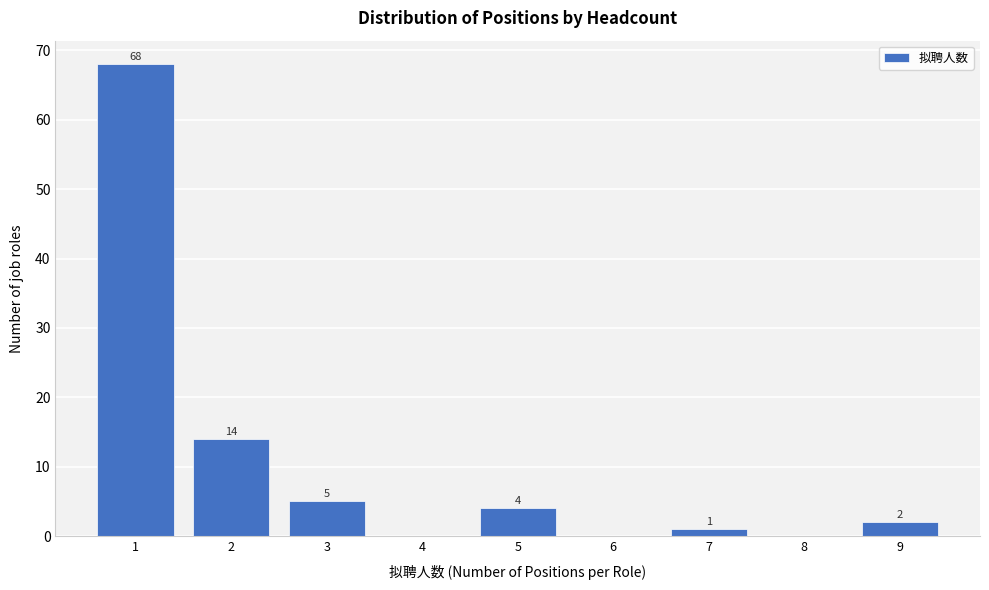

Which range on the x-axis has the tallest bar?

0.5 to 1.5